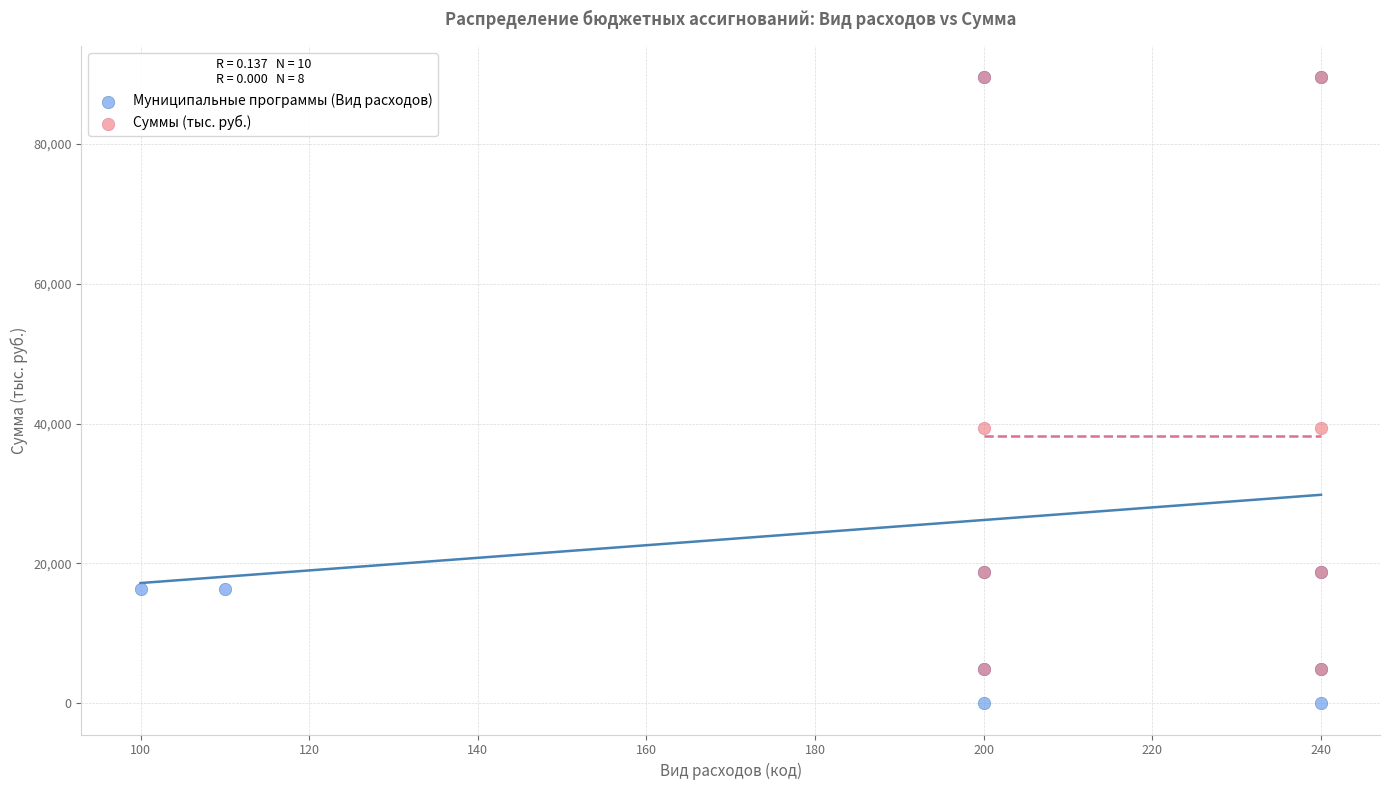

Which series contains the lowest Y value?

Муниципальные программы (Вид расходов)